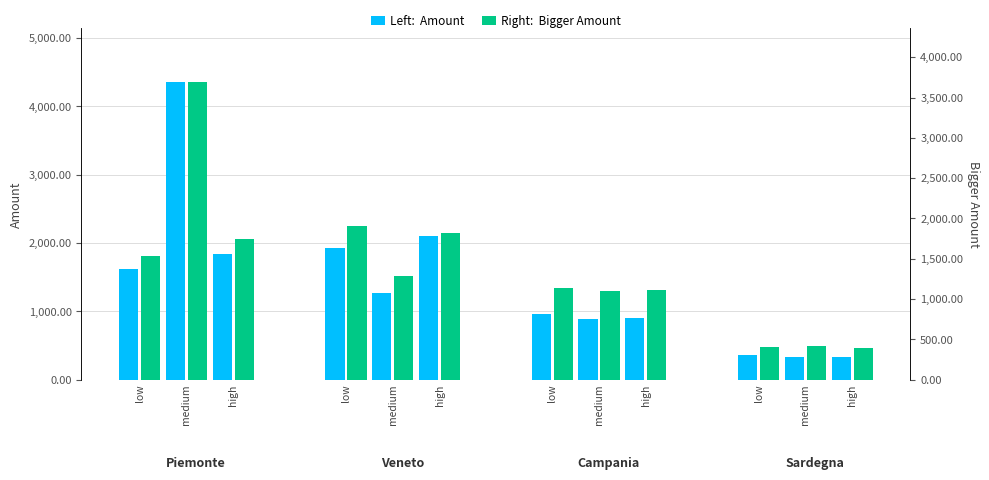

What is the label of the 2nd bar from the right?

medium